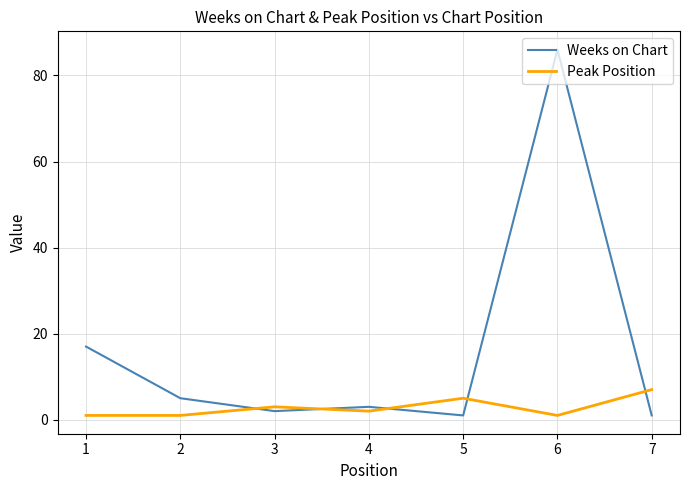

Rank the series by their maximum value, from lowest to highest.

Peak Position, Weeks on Chart